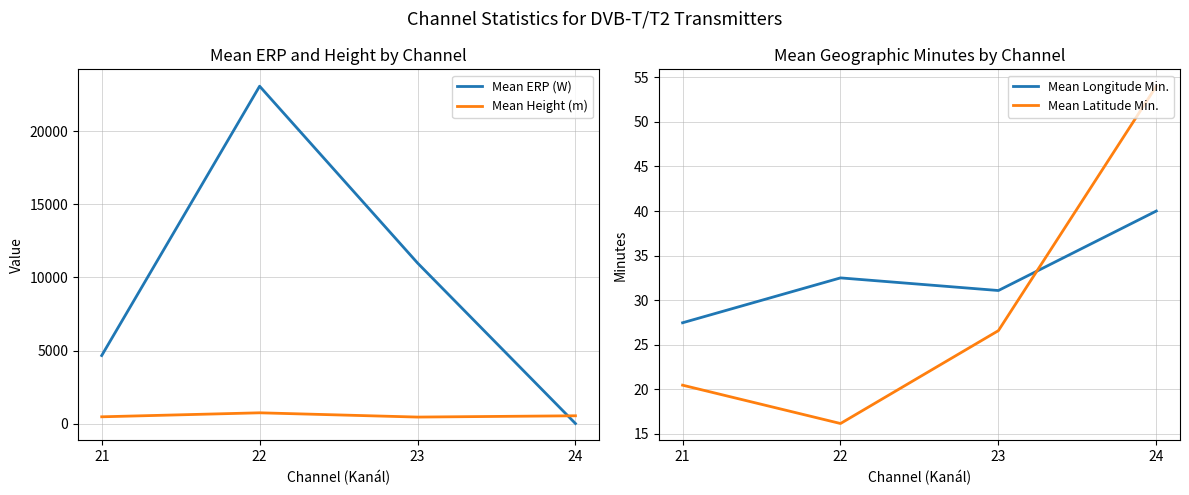

Which series has the widest spread of values?

Mean ERP (W)